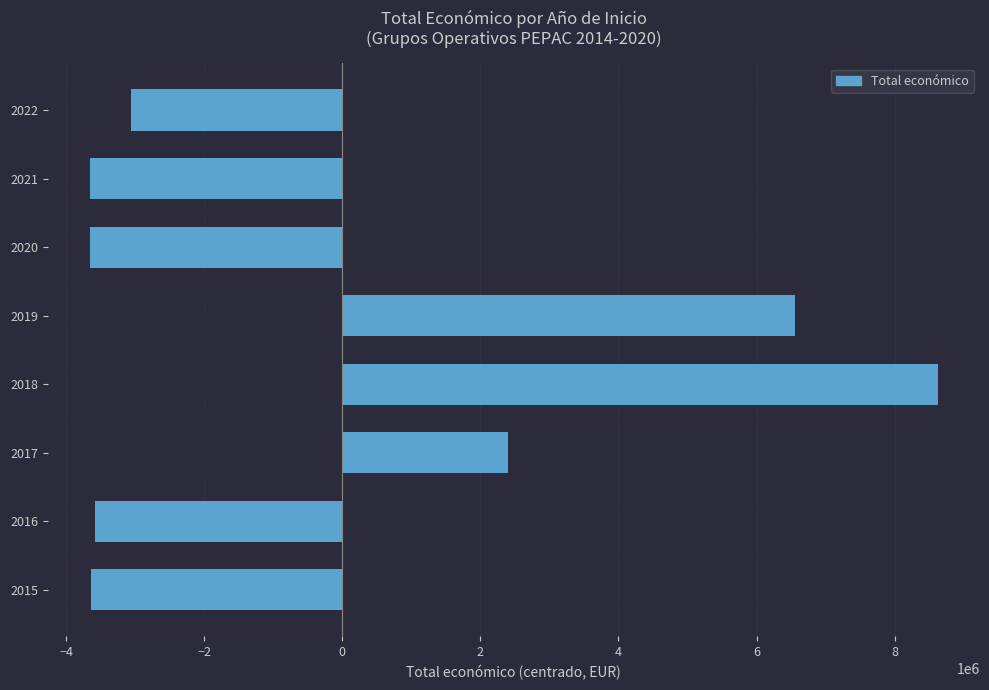

Where is the data nearest to the value 2484974?

2017